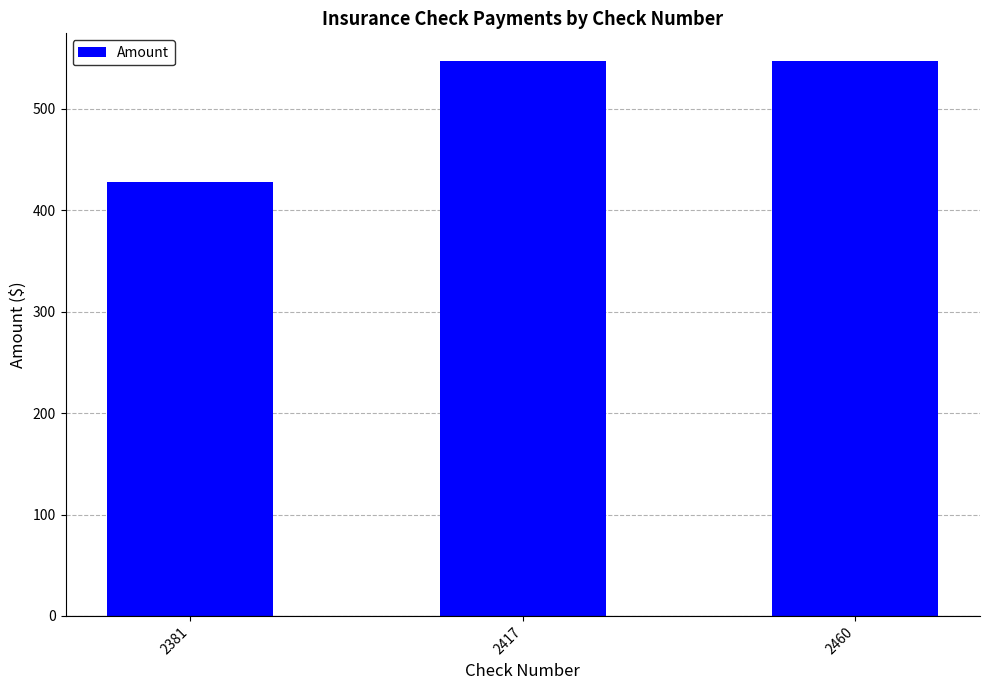

Reading right to left, what are all the values shown in this chart?

546.9	546.9	427.3